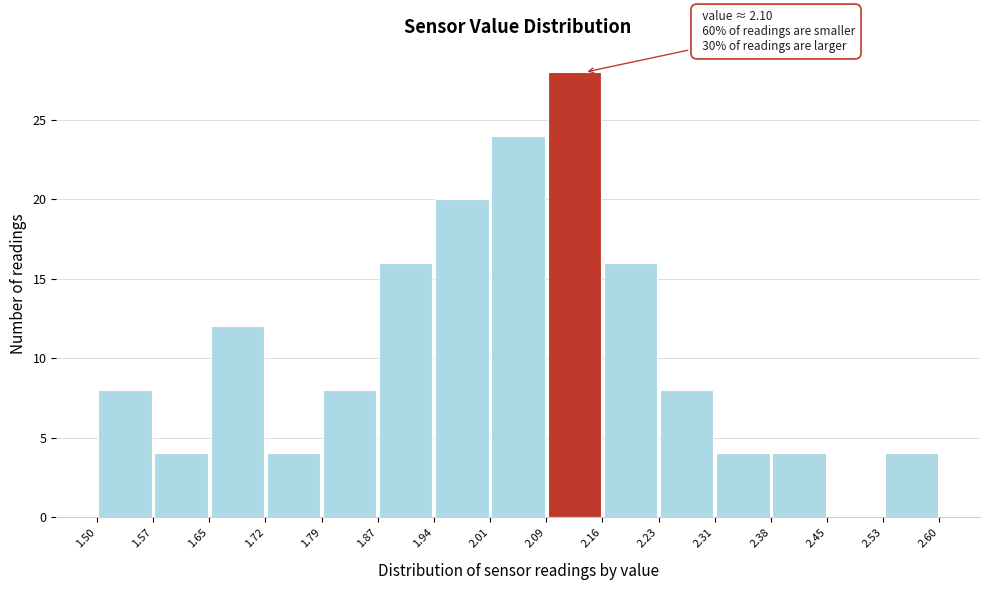

Over which range of the x-axis is the bar tallest?

2.09 to 2.16